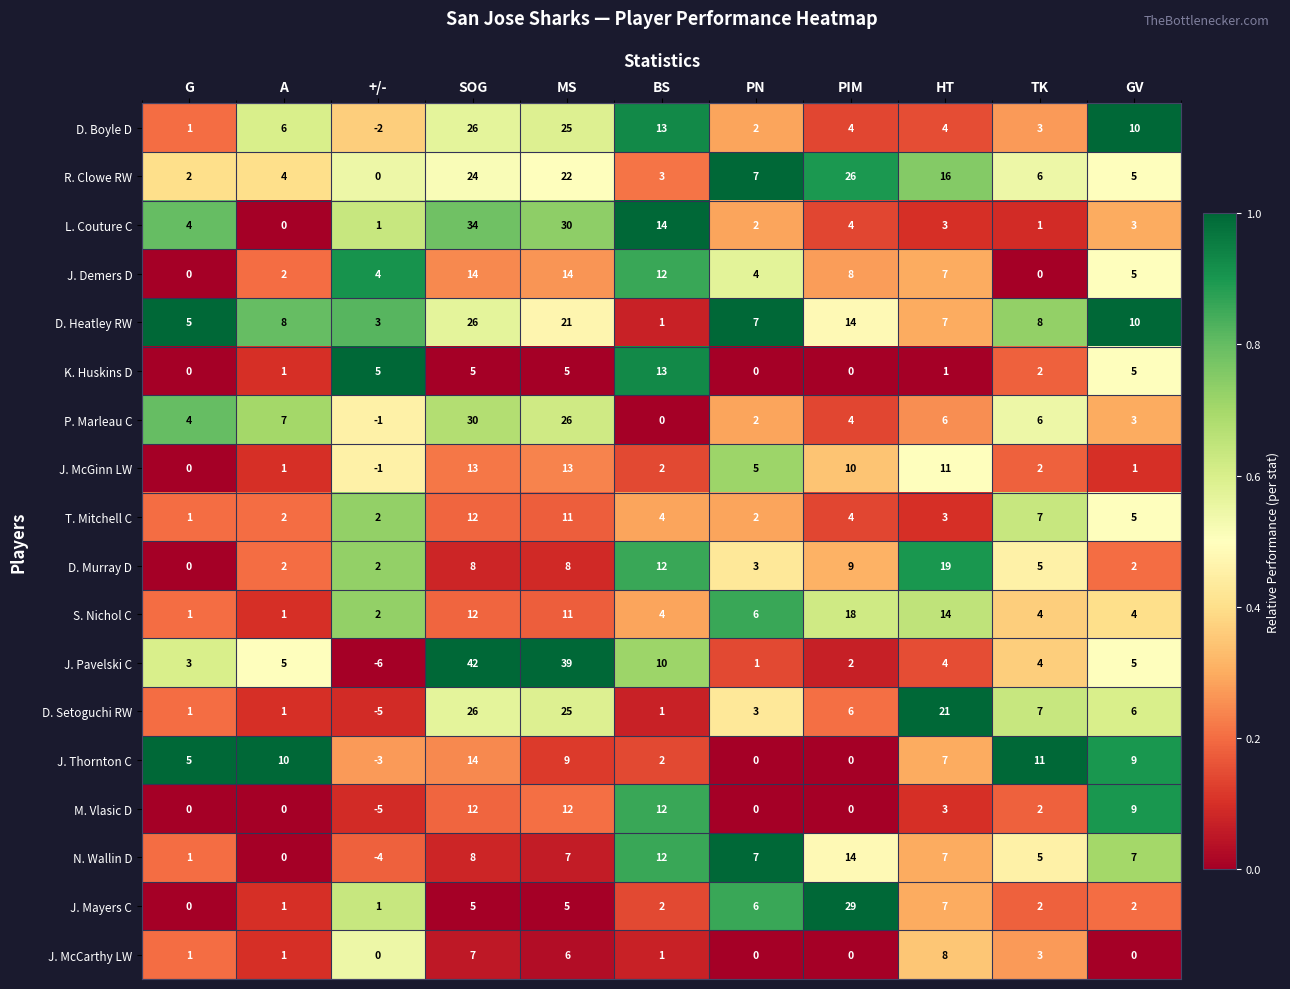

What is the difference between the second highest and minimum values in the J. McCarthy LW series?

7